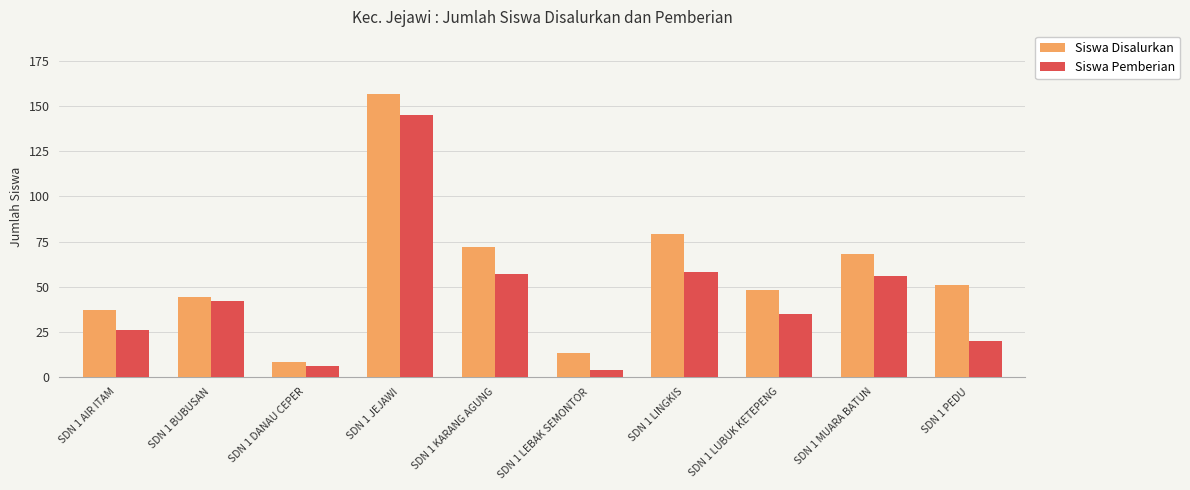

Is it true that Siswa Pemberian equals 6 at SDN 1 DANAU CEPER?

True